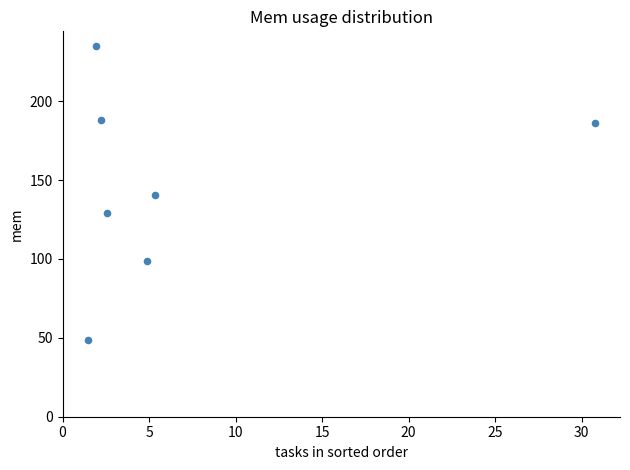

What is the average X value?

7.0